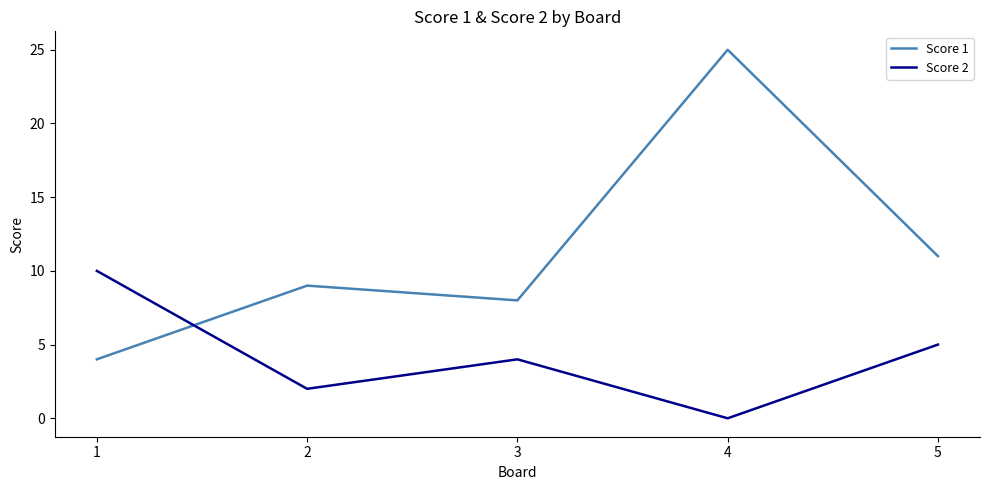

The value of Score 1 at 5 is 11. True or false?

True